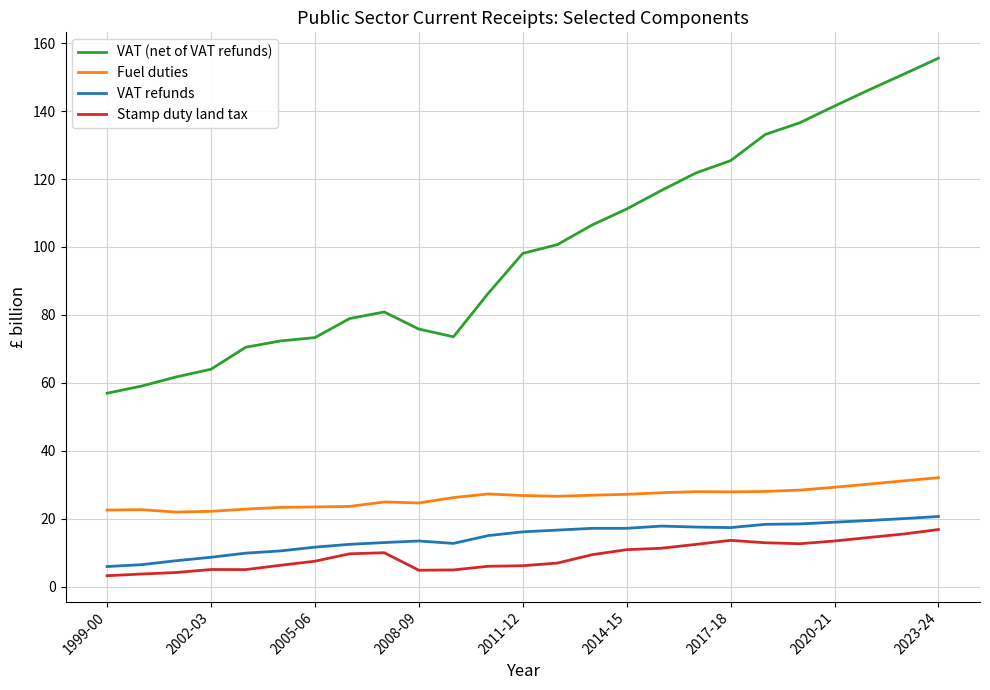

True or false: VAT refunds has more than 0 interior local peaks.

True